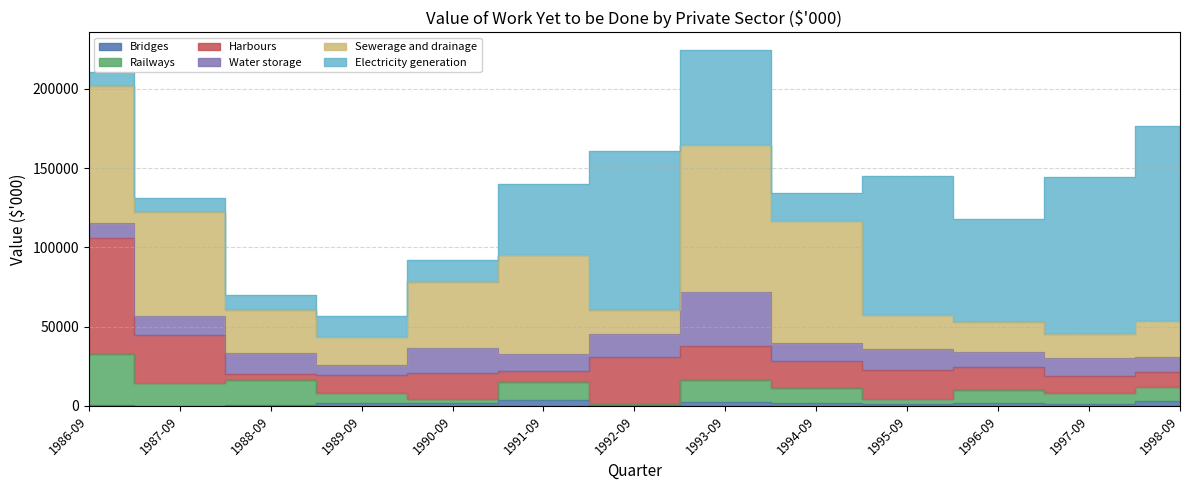

What is the lowest value of the Railways series?

278